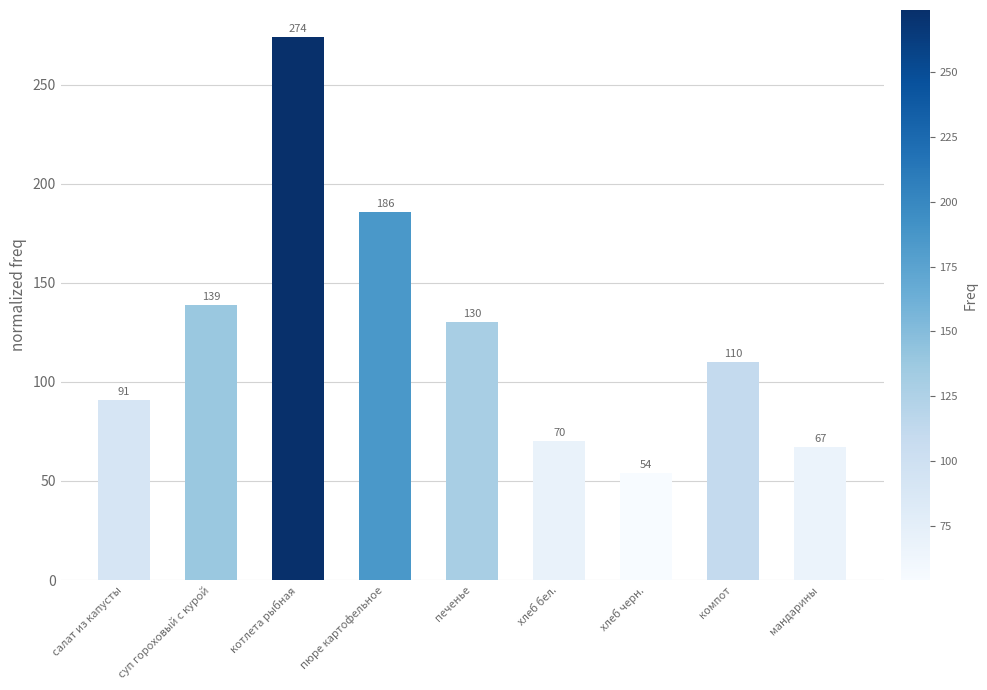

Which has a higher value, суп гороховый с курой or пюре картофельное?

пюре картофельное